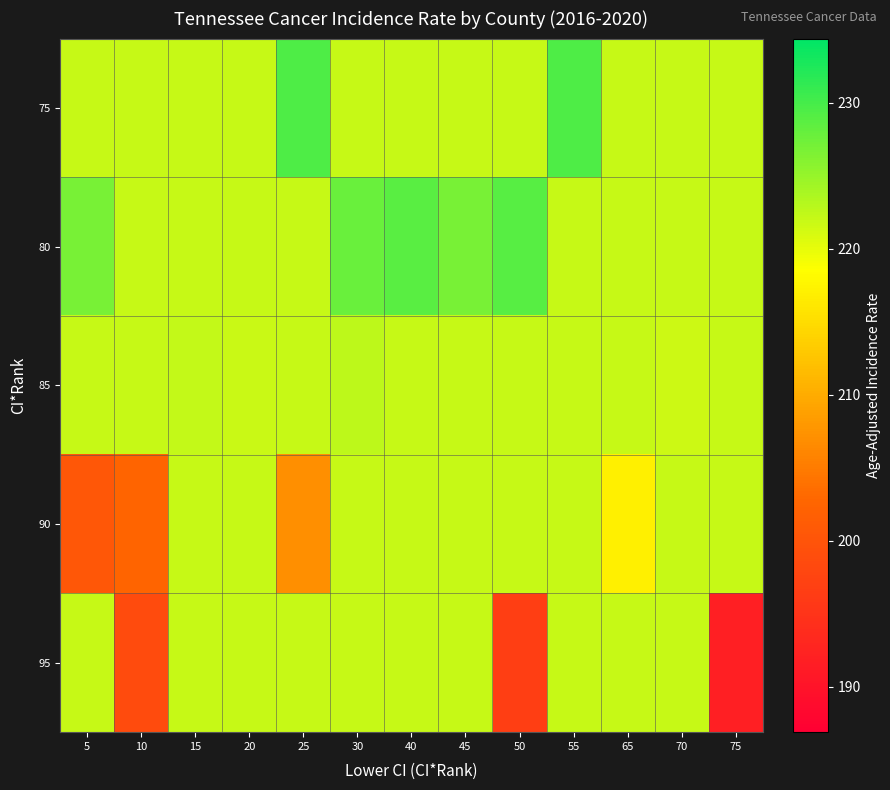

At how many categories does at least one series exceed 228?

4